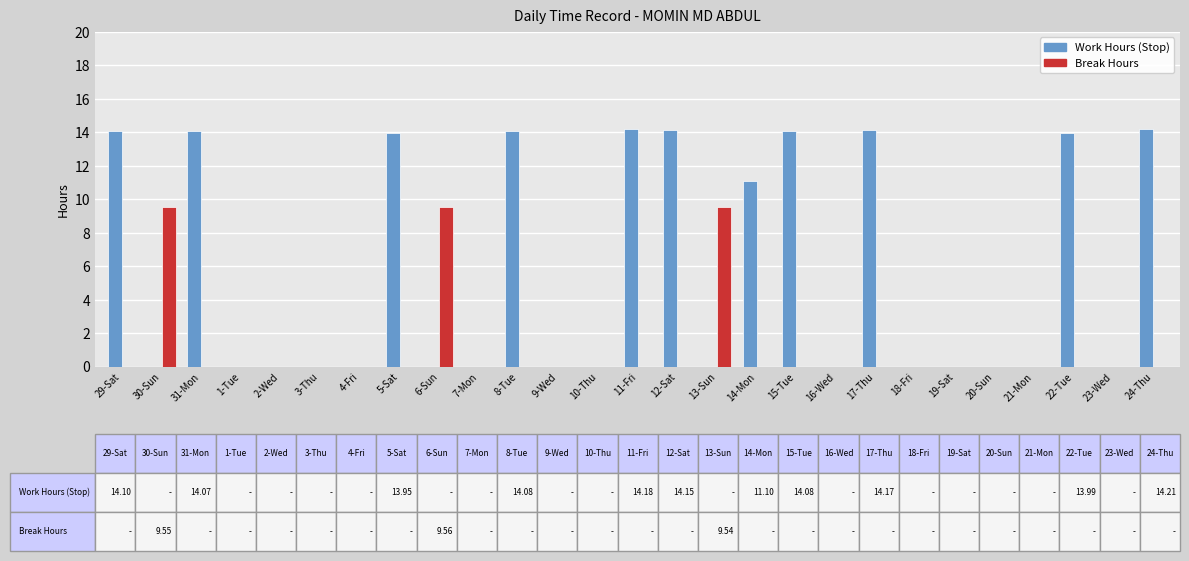

The value of Break Hours at 11-Fri is -6.4. True or false?

False